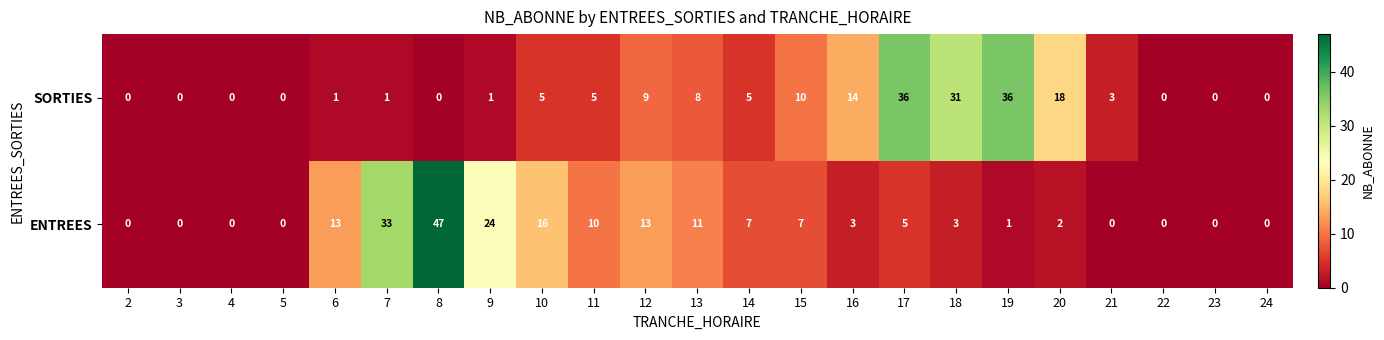

How many categories are shown in the chart?

23